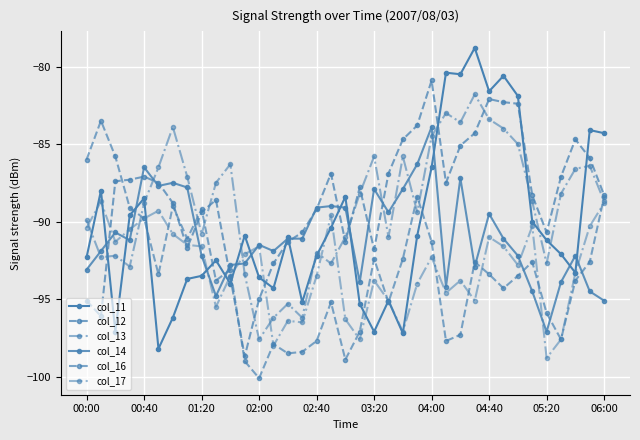

Reading left to right, what are all the values shown in this chart?

col_11: -92.3	-88.0	-97.1	-89.6	-88.5	-98.2	-96.2	-93.7	-93.5	-92.5	-94.0	-90.9	-93.6	-94.3	-91.0	-95.2	-92.2	-90.4	-88.4	-95.3	-97.1	-95.1	-97.2	-90.9	-86.5	-80.4	-80.5	-78.8	-81.6	-80.6	-81.9	-90.0	-91.2	-92.1	-93.3	-84.1	-84.3
col_12: -95.1	-96.1	-87.4	-87.3	-87.1	-87.5	-88.8	-91.7	-89.4	-88.6	-93.6	-98.7	-95.0	-92.7	-91.3	-90.7	-89.2	-86.9	-91.3	-87.8	-91.8	-86.9	-84.7	-83.8	-80.9	-87.5	-85.1	-84.3	-82.1	-82.3	-82.4	-88.3	-90.7	-87.1	-84.7	-85.9	-88.3
col_13: -89.9	-92.3	-92.2	-92.9	-88.8	-86.5	-83.9	-87.1	-90.8	-87.5	-86.3	-93.4	-97.6	-96.2	-95.3	-96.2	-92.0	-92.7	-91.0	-88.2	-85.8	-91.0	-85.8	-89.4	-84.5	-83.0	-83.6	-81.8	-83.4	-84.0	-85.0	-88.7	-92.7	-88.2	-86.6	-86.4	-88.7
col_14: -93.1	-91.9	-90.7	-91.2	-86.5	-87.7	-87.5	-87.8	-92.2	-94.8	-92.8	-92.7	-91.5	-91.9	-91.1	-91.1	-89.1	-89.0	-89.1	-93.9	-87.9	-89.4	-87.9	-86.3	-83.9	-94.2	-87.2	-92.9	-89.5	-91.1	-92.2	-94.5	-97.1	-93.9	-92.2	-94.5	-95.1
col_16: -86.0	-83.5	-85.8	-89.1	-89.8	-93.4	-89.0	-91.1	-89.2	-93.8	-93.1	-99.0	-100.1	-97.9	-98.5	-98.4	-97.7	-95.2	-98.9	-97.1	-92.4	-95.2	-92.4	-88.4	-91.3	-97.7	-97.3	-92.6	-93.4	-94.3	-93.5	-92.6	-95.9	-97.6	-93.8	-92.6	-88.4
col_17: -90.4	-88.7	-91.3	-90.5	-89.8	-89.3	-90.8	-91.5	-91.6	-95.5	-93.5	-92.1	-91.6	-98.0	-96.4	-96.5	-93.5	-89.6	-96.3	-97.6	-93.8	-95.1	-97.1	-94.0	-92.3	-94.6	-93.8	-95.1	-91.0	-91.6	-92.8	-90.3	-98.8	-97.6	-93.3	-90.3	-88.8